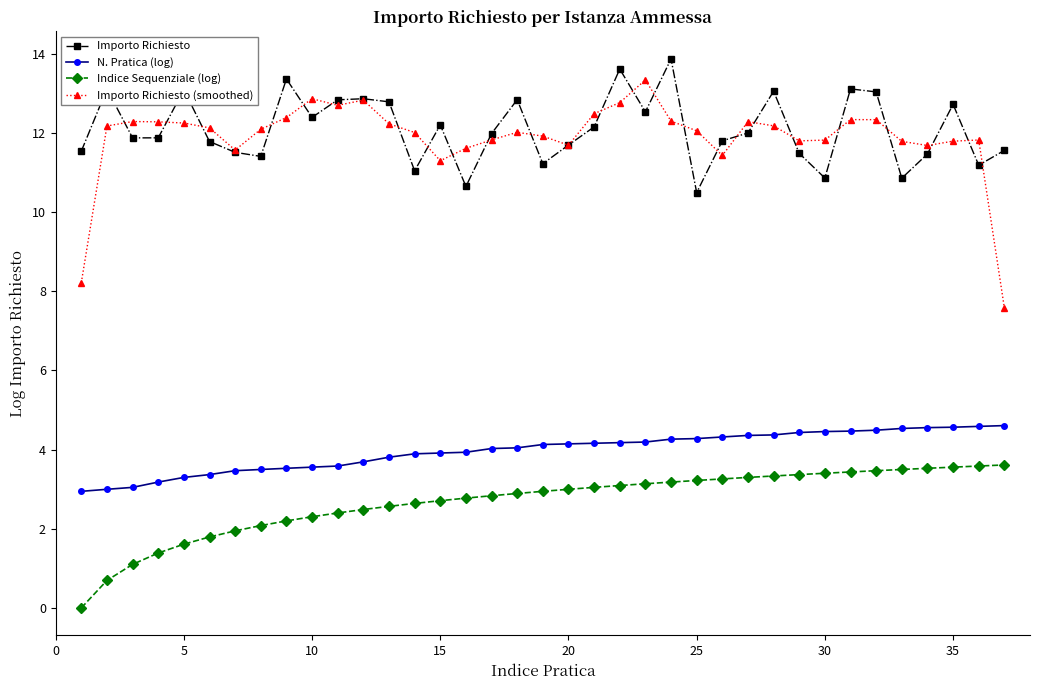

At how many categories does at least one series exceed 10?

37